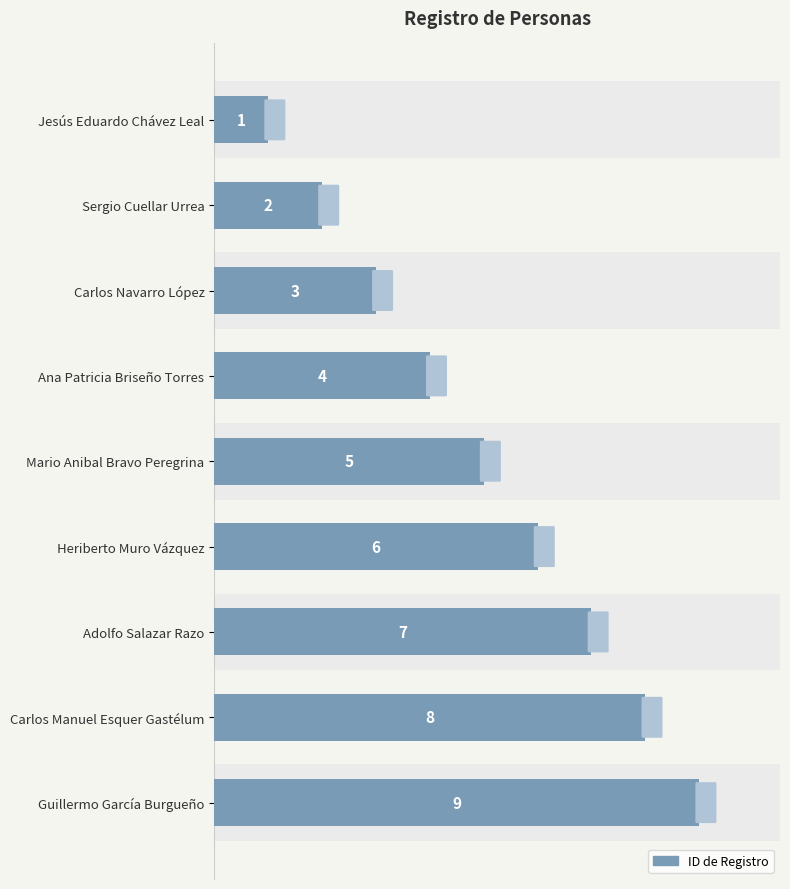

True or false: the data shows 9 at Guillermo García Burgueño.

True